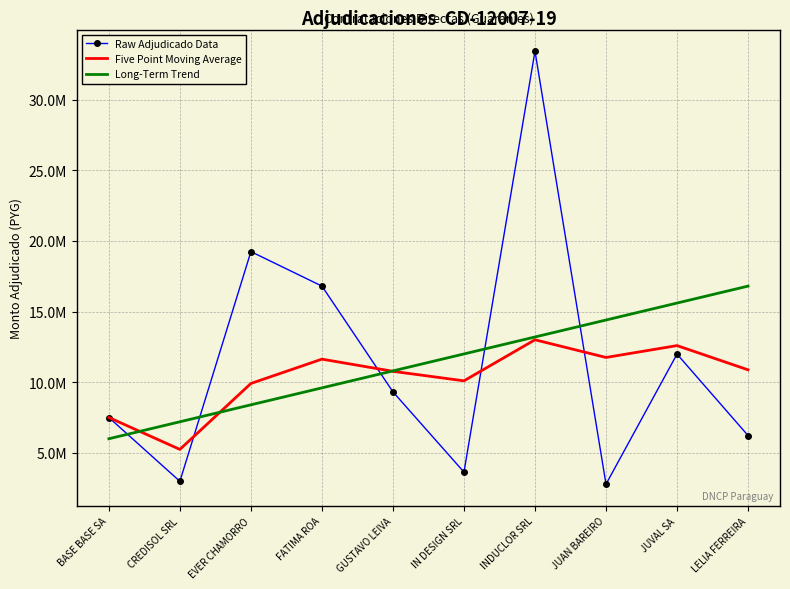

What are all the series names shown in the legend?

Raw Adjudicado Data, Five Point Moving Average, Long-Term Trend